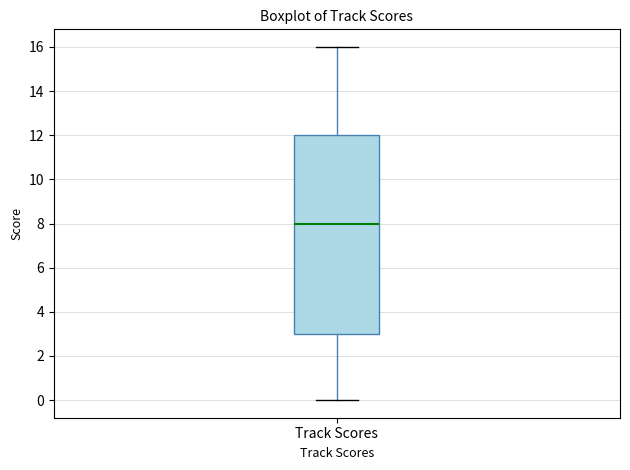

Transcribe this box plot: give where the median line is, the range the box spans, and where the two whiskers end, as read against the y-axis. The values are not printed on the chart, so give them approximately, as read against the axis.

median 8, box 3 to 12, whiskers 0 to 16